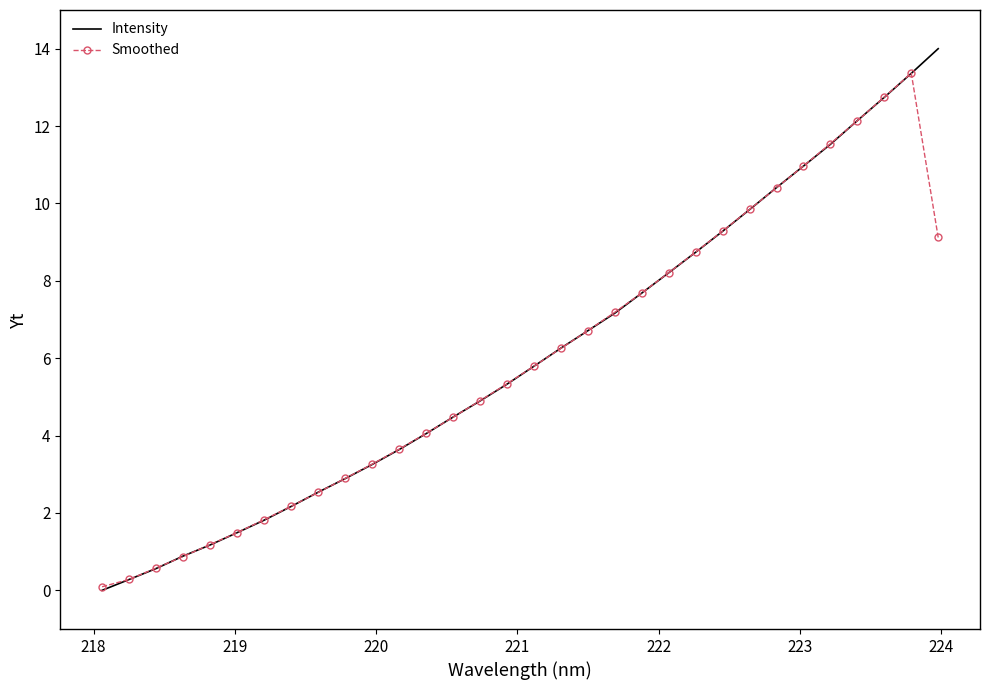

What is the greatest value displayed?

14.0